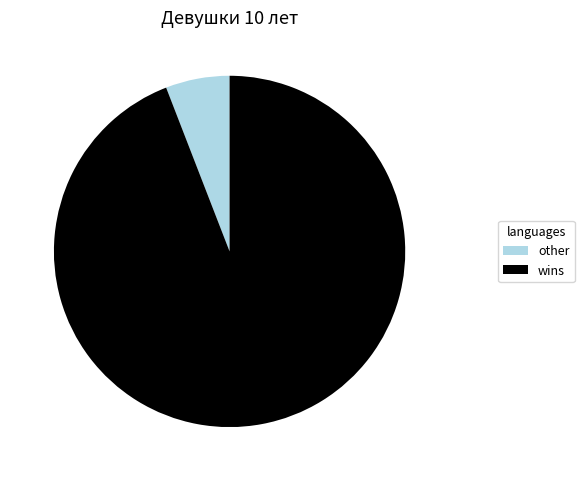

How many slices are in this pie chart?

2